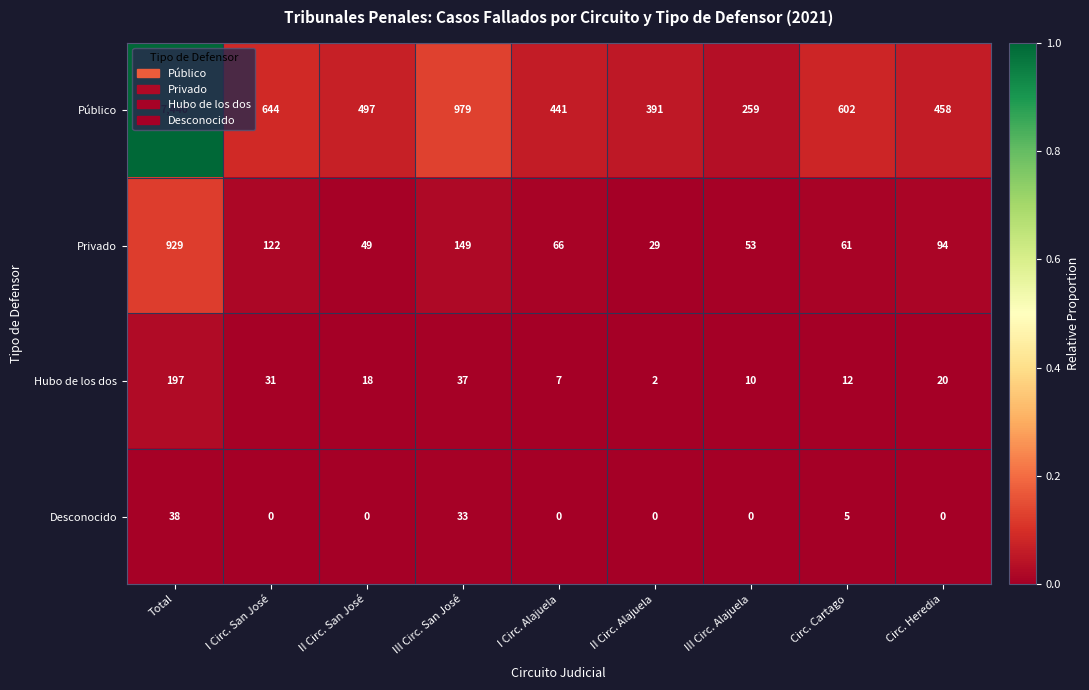

True or false: Público has a value of 497 at II Circ. San José.

True